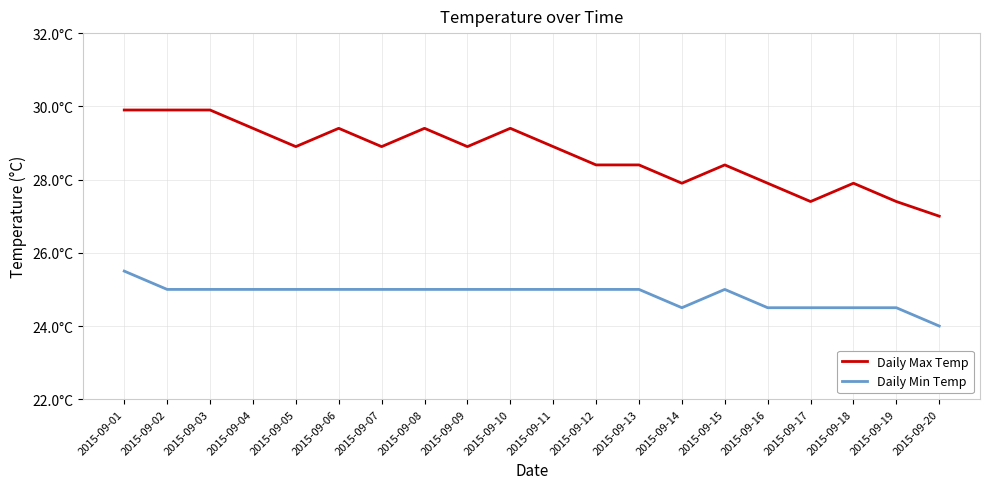

Between 2015-09-01 and 2015-09-03, which series saw the biggest shift?

Daily Min Temp